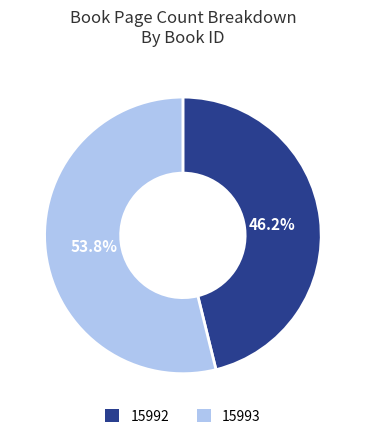

To the nearest percent, what percentage of the pie is 15993?

54%